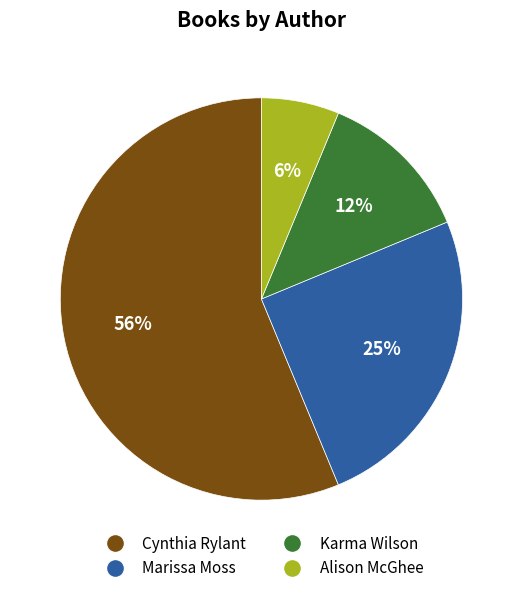

To the nearest percent, what is the average slice percentage?

25%